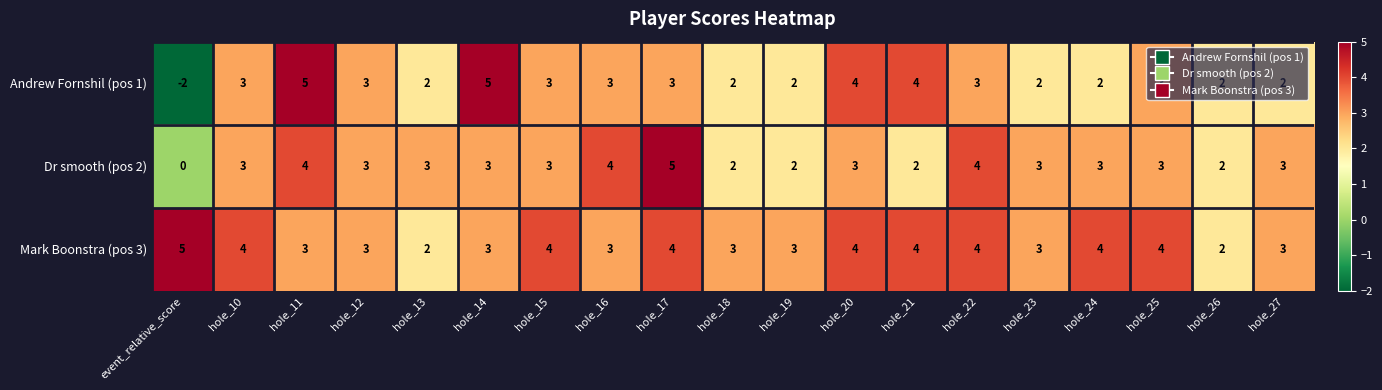

Which category has the highest value in the Mark Boonstra (pos 3) series?

event_relative_score